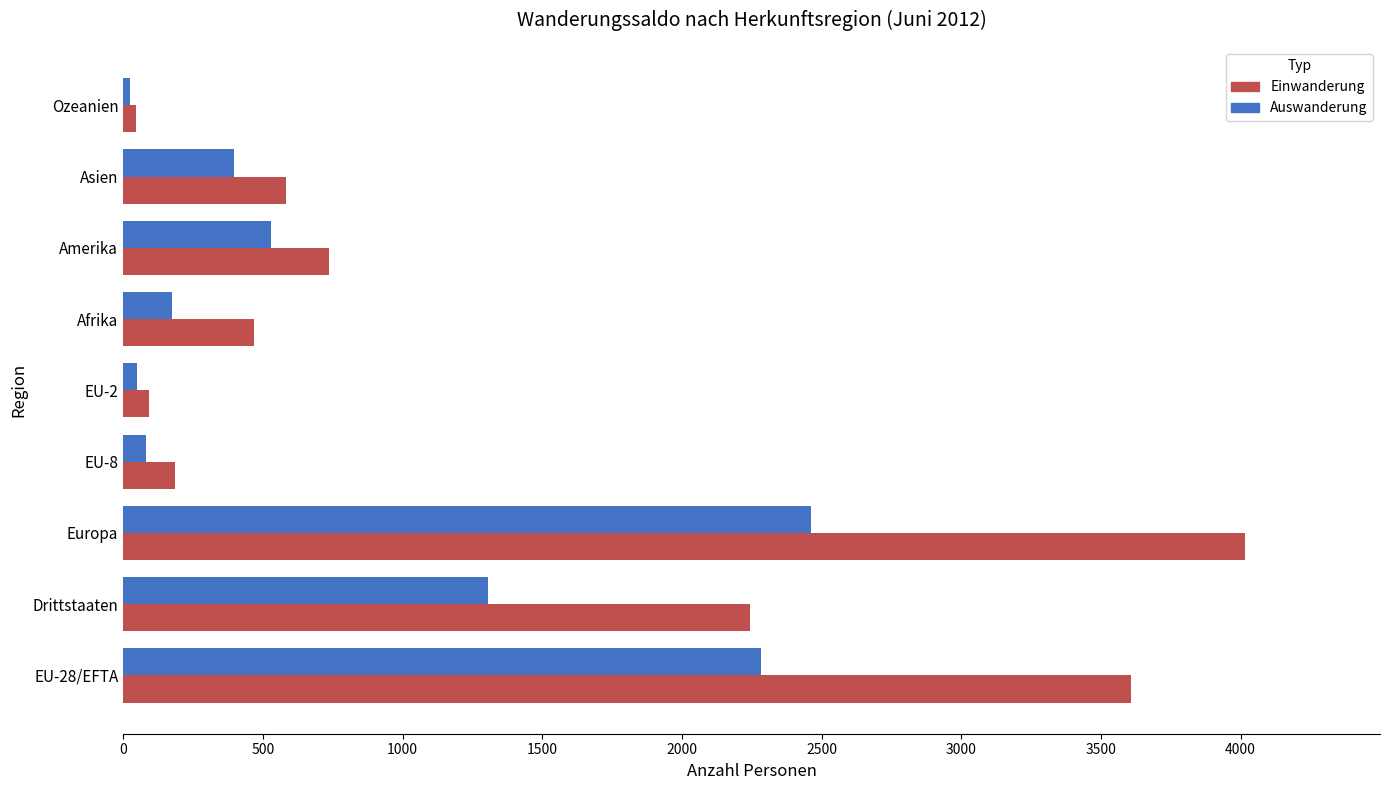

What is the difference between the highest and lowest values at Amerika?

206